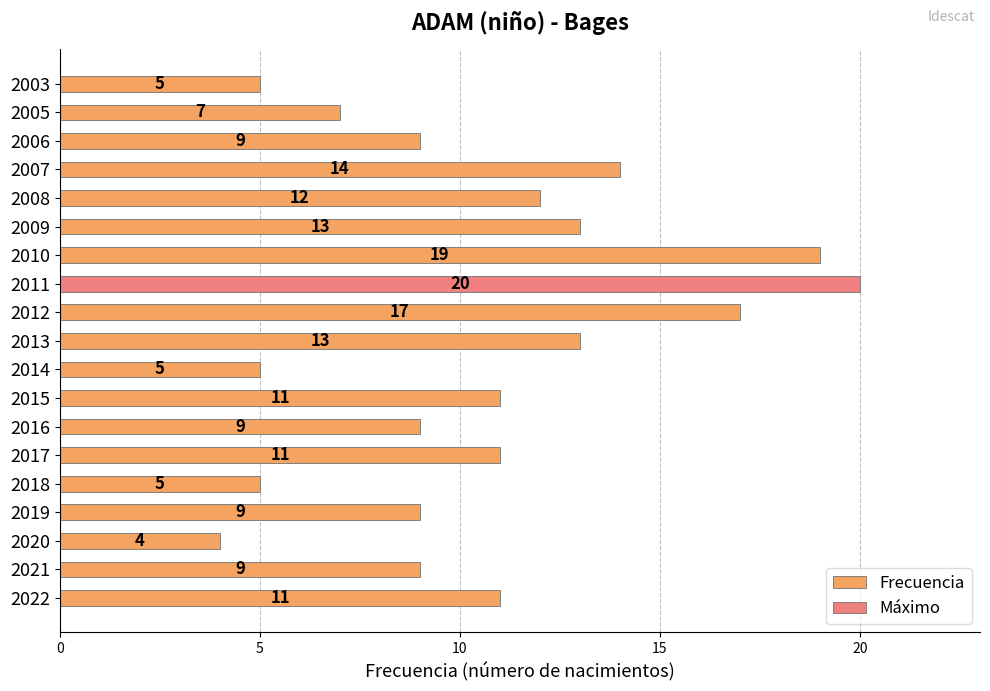

Between 2014 and 2008, which is larger?

2008